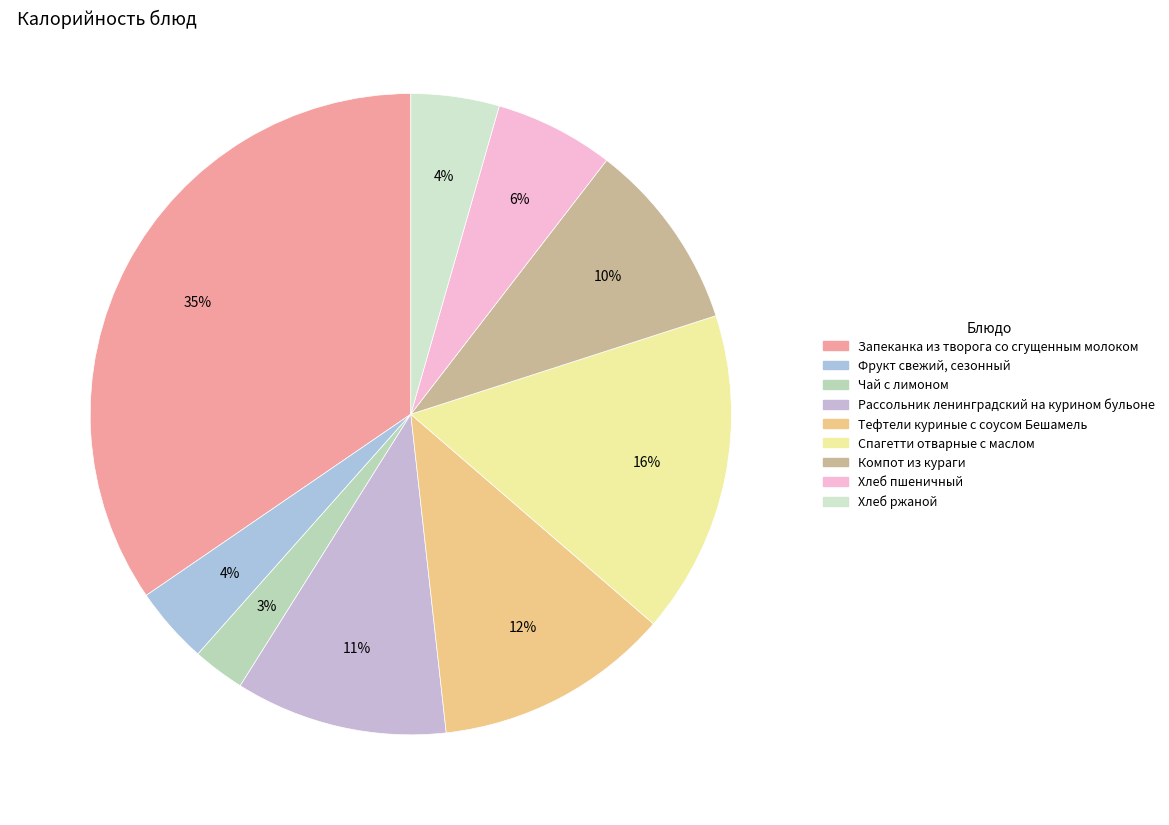

Does Хлеб ржаной represent more than half of the total?

No